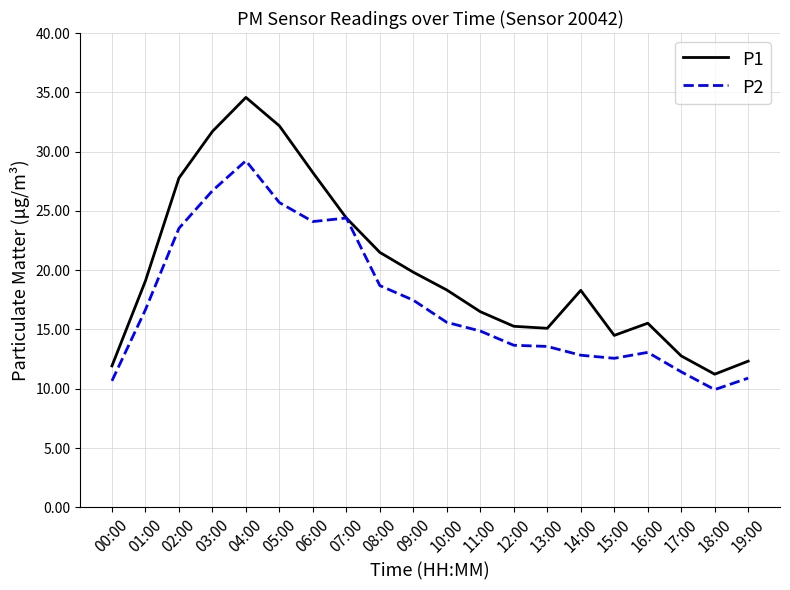

Which series has the largest total across all categories?

P1